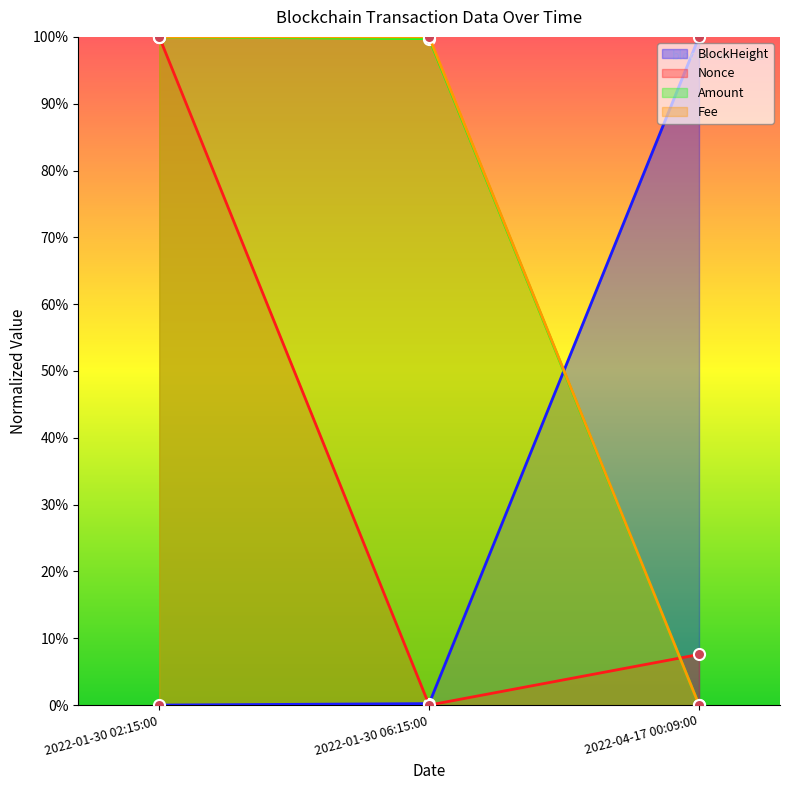

What is the maximum value for Nonce?

100.0